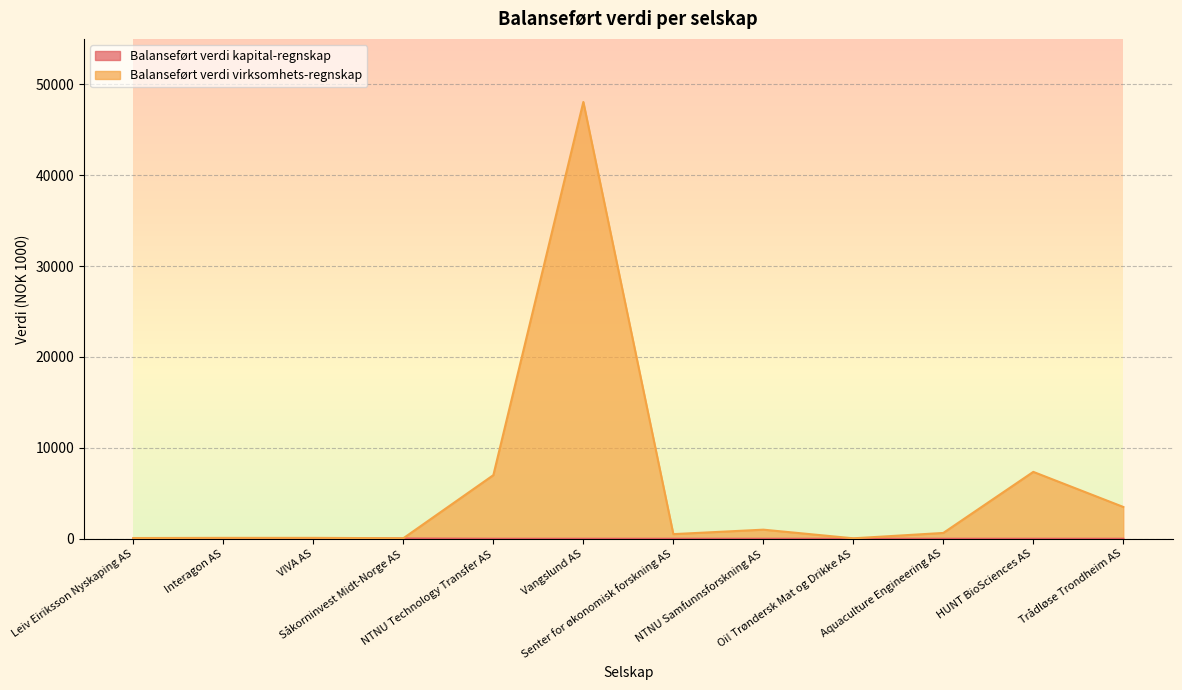

The Balanseført verdi virksomhets-regnskap series shows 21892 at Vangslund AS. True or false?

False